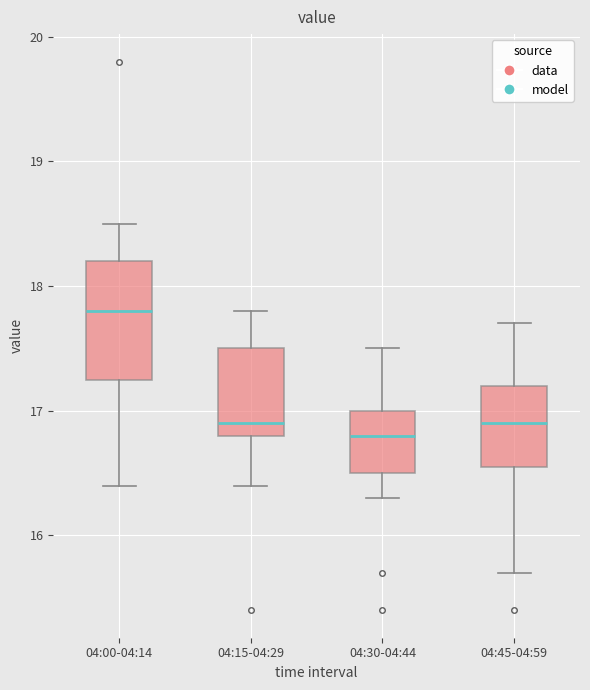

Reading left to right, transcribe this box plot: for each box, give where its median line is, the range the box spans, and where its two whiskers end, as read against the y-axis. The values are not printed on the chart, so give them approximately, as read against the axis.

04:00-04:14: median 17.8, box 17.3 to 18.2, whiskers 16.4 to 18.5
04:15-04:29: median 16.9, box 16.8 to 17.5, whiskers 16.4 to 17.8
04:30-04:44: median 16.8, box 16.5 to 17.0, whiskers 16.3 to 17.5
04:45-04:59: median 16.9, box 16.6 to 17.2, whiskers 15.7 to 17.7